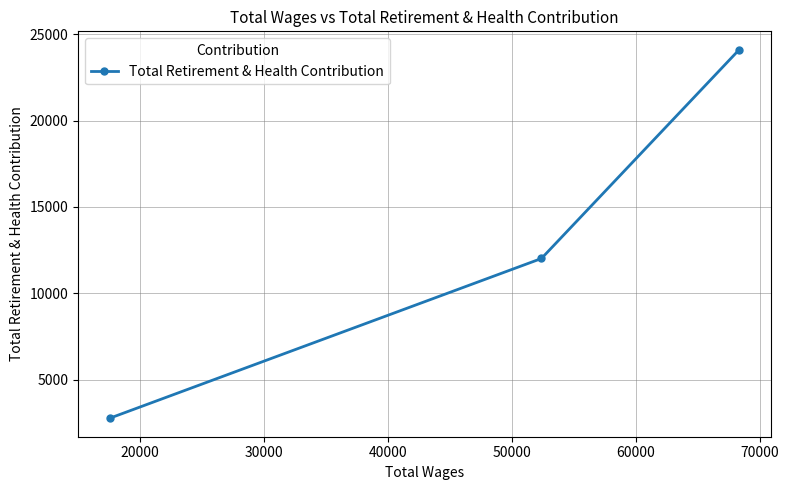

How many data points are less than 12013?

1